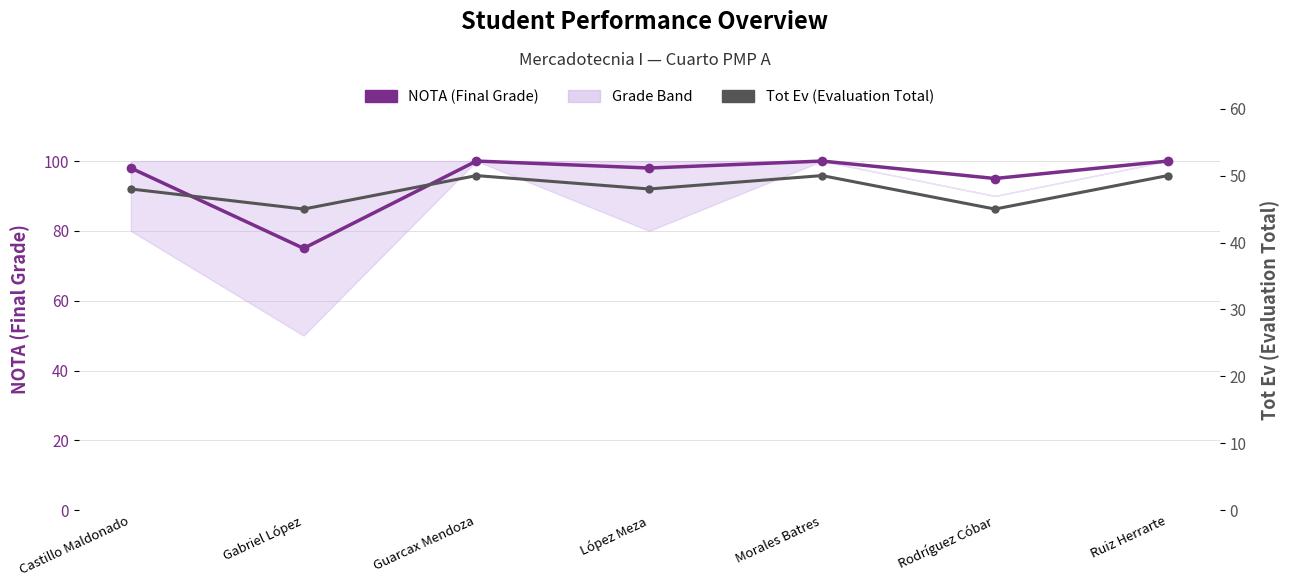

How many interior local valleys does the Tot Ev (Evaluation Total) series have?

3